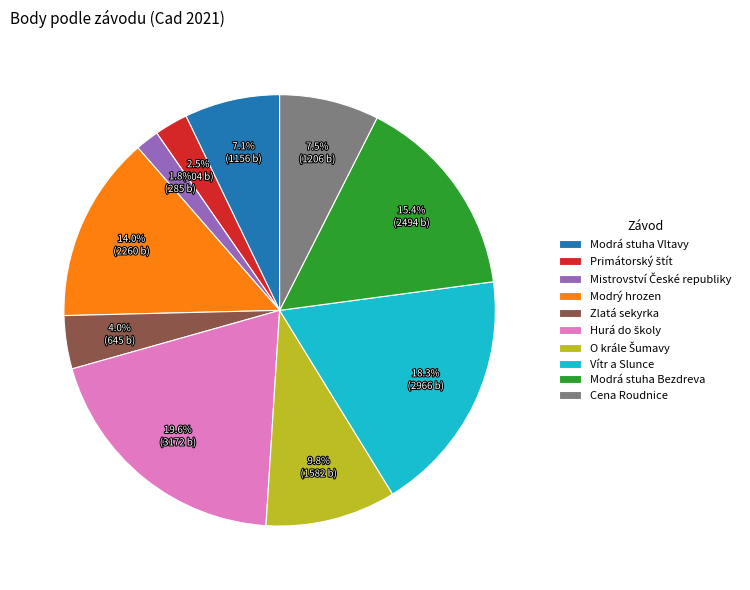

What percentage is NOT represented by Modrá stuha Vltavy?

92.9%